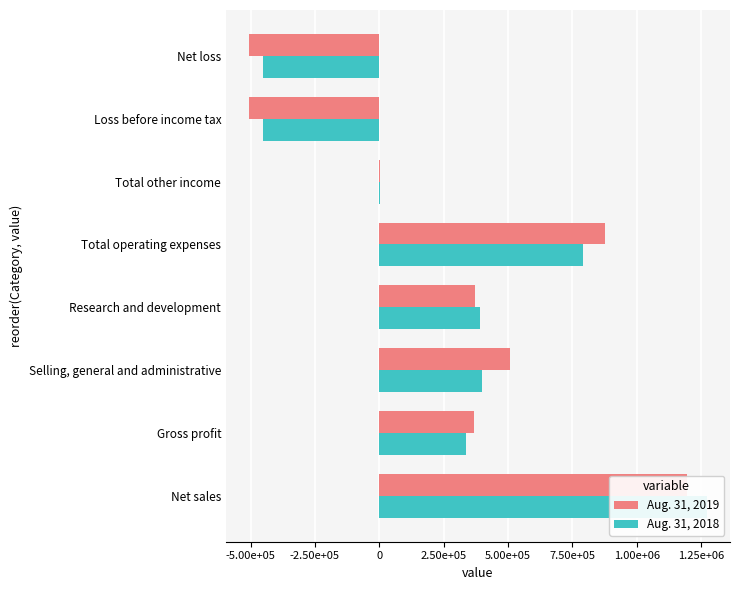

Reading left to right, what are all the values shown in this chart?

Aug. 31, 2019: 1194415	367304	506397	370466	876863	4063	-505496	-506296
Aug. 31, 2018: 1272870	337223	400228	391781	792009	3046	-451740	-451740